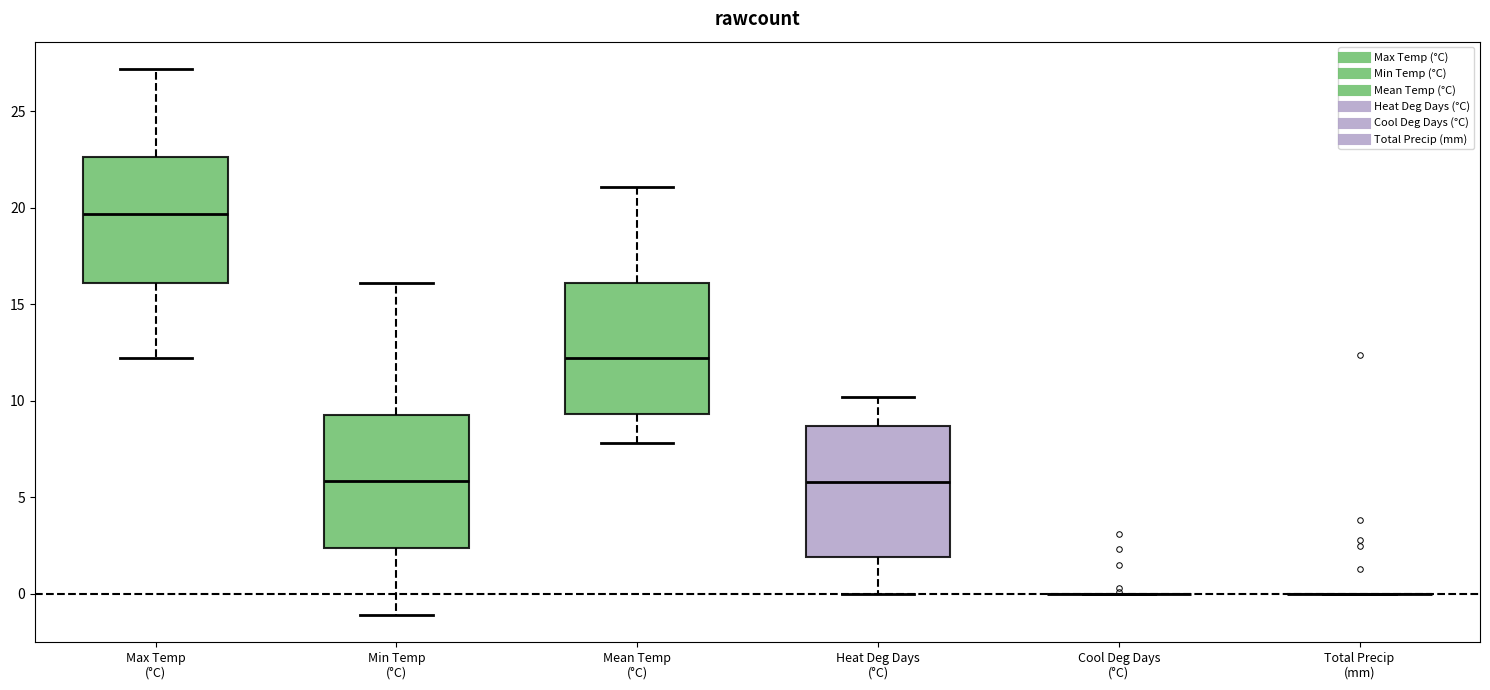

Reading left to right, transcribe this box plot: for each box, give where its median line is, the range the box spans, and where its two whiskers end, as read against the y-axis. The values are not printed on the chart, so give them approximately, as read against the axis.

Max Temp (°C): median 19.5, box 16.0 to 22.5, whiskers 12.0 to 27.0
Min Temp (°C): median 6.0, box 2.5 to 9.5, whiskers -1.0 to 16.0
Mean Temp (°C): median 12.0, box 9.5 to 16.0, whiskers 8.0 to 21.0
Heat Deg Days (°C): median 6.0, box 2.0 to 8.5, whiskers 0.0 to 10.0
Cool Deg Days (°C): box collapsed to a line at 0.0, whiskers 0.0 to 0.0
Total Precip (mm): box collapsed to a line at 0.0, whiskers 0.0 to 0.0